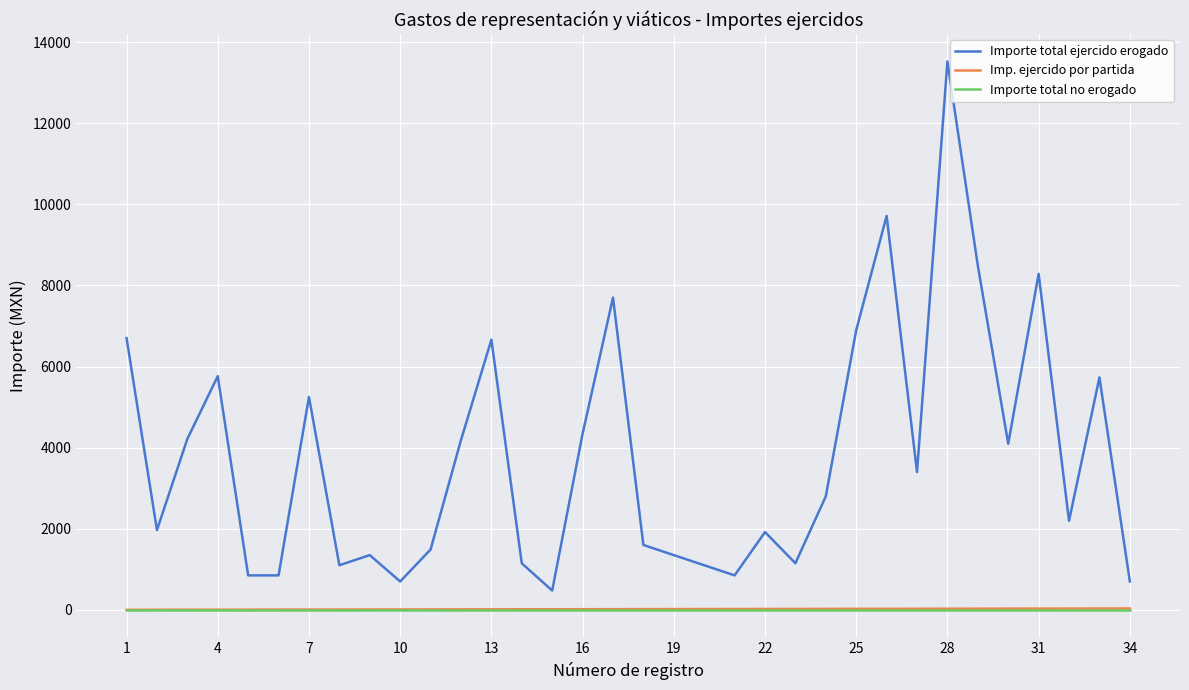

Which series has the largest range (max minus min)?

Importe total ejercido erogado